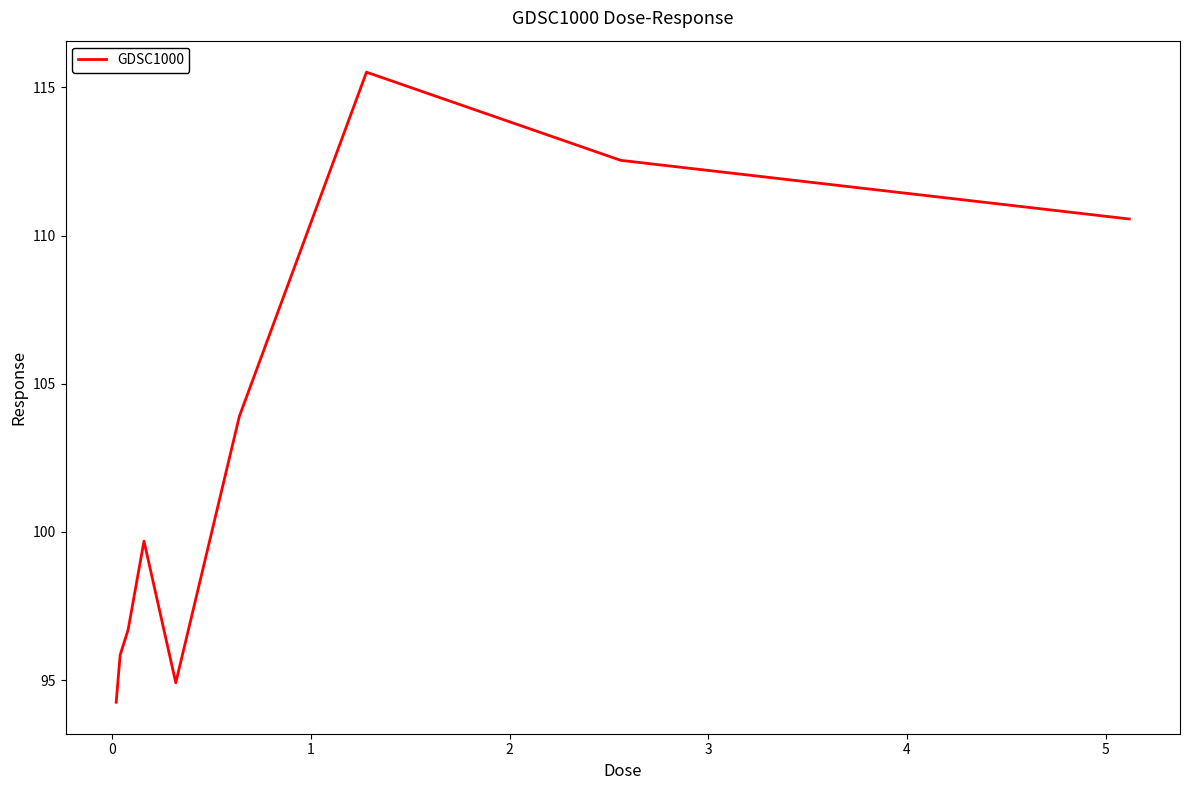

What is the maximum value shown in the chart?

115.5